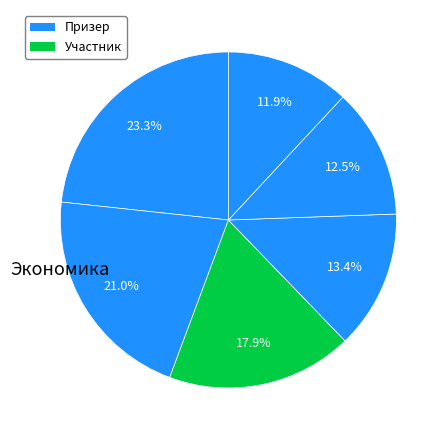

How many segments does this pie chart have?

6